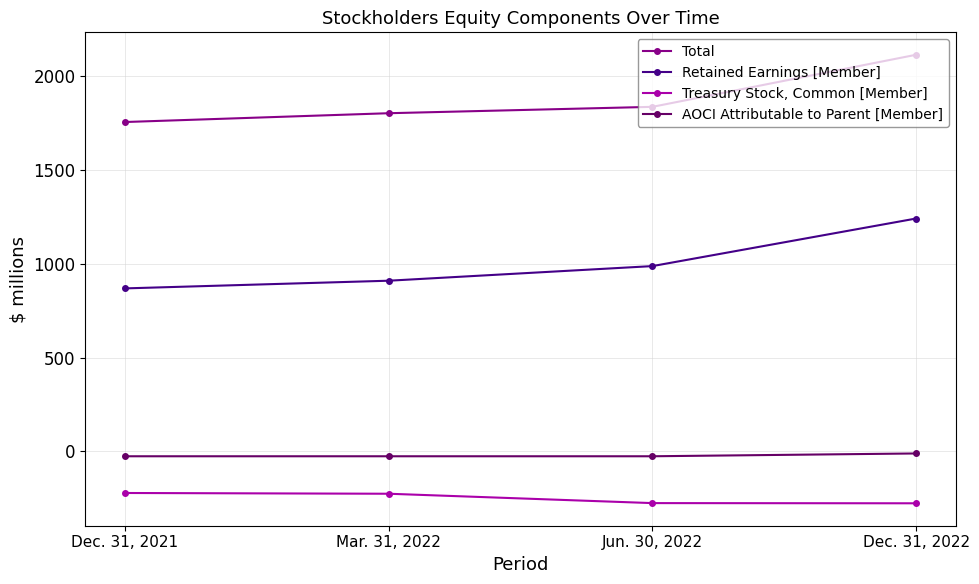

Which series has the widest spread of values?

Retained Earnings [Member]